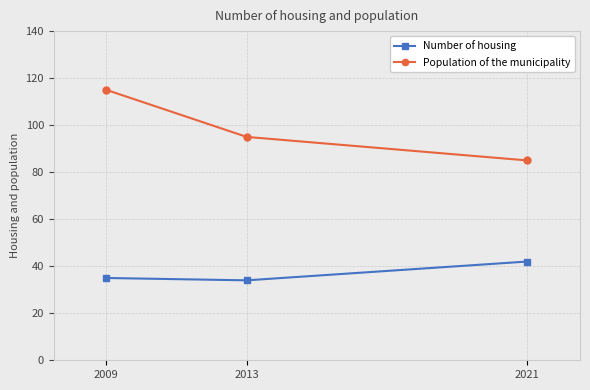

What is the value of the Population of the municipality point at the 3rd from the left?

85